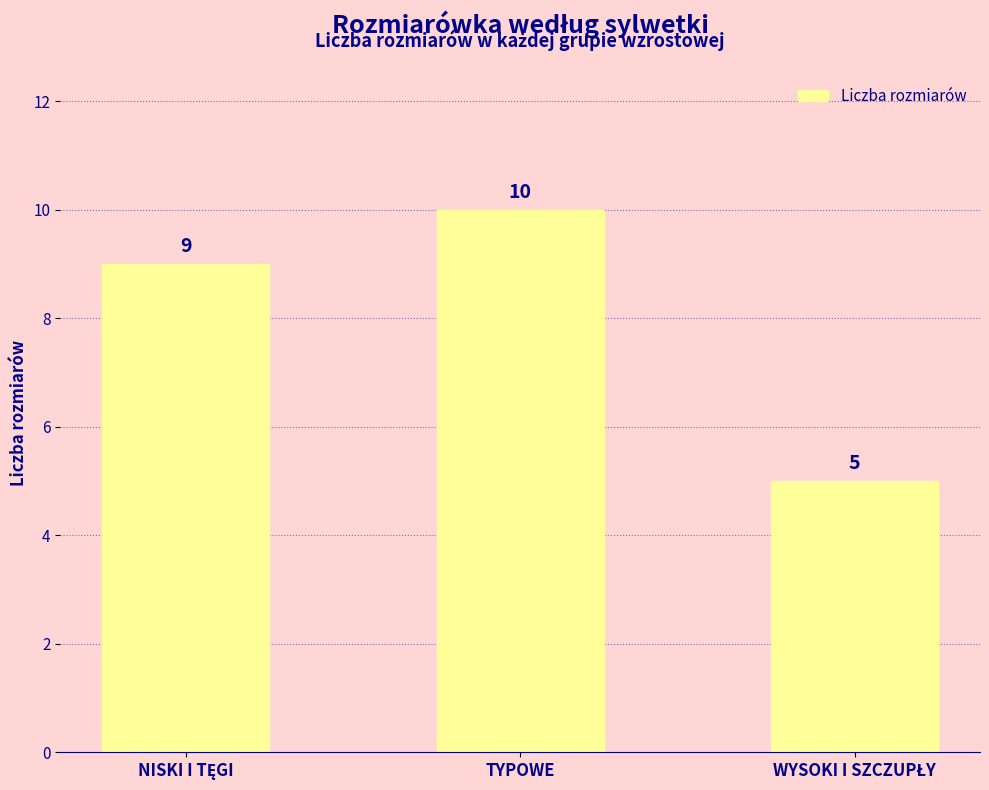

Reading left to right, list all the values displayed in this chart.

9	10	5